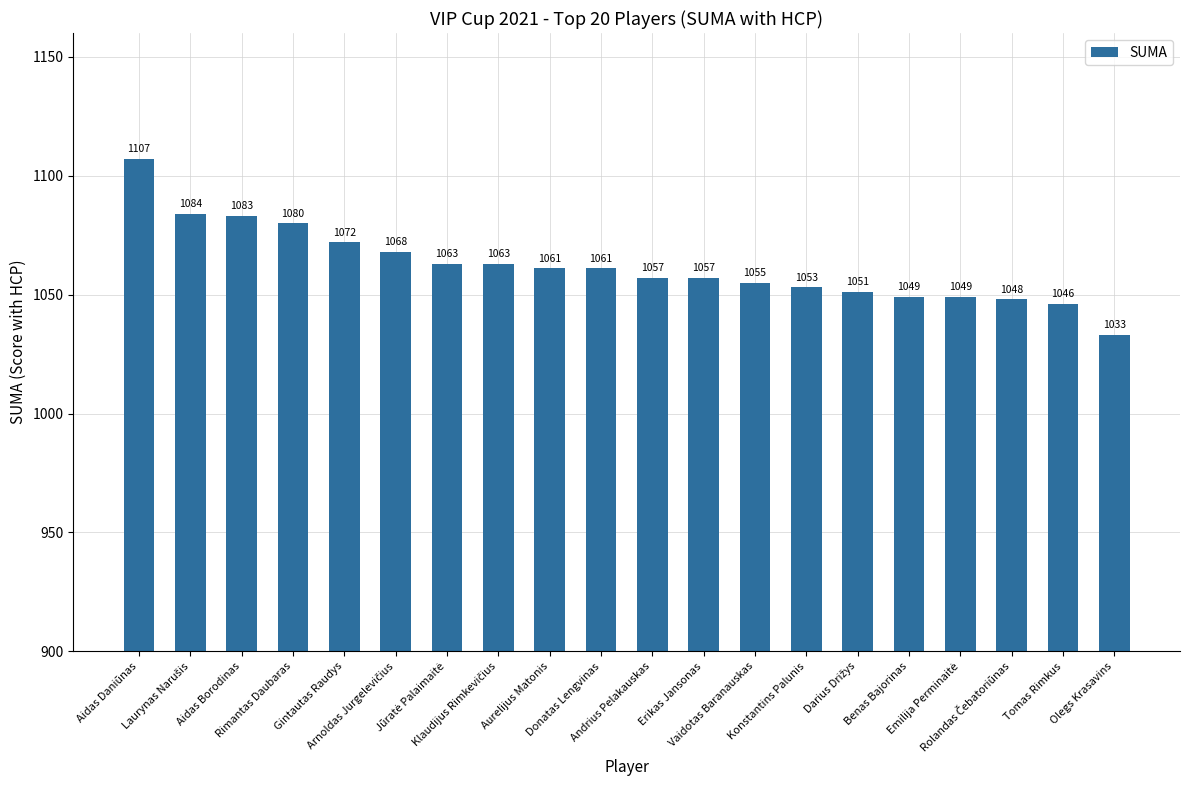

What is the change in value from Andrius Pelakauskas to Vaidotas Baranauskas?

-2